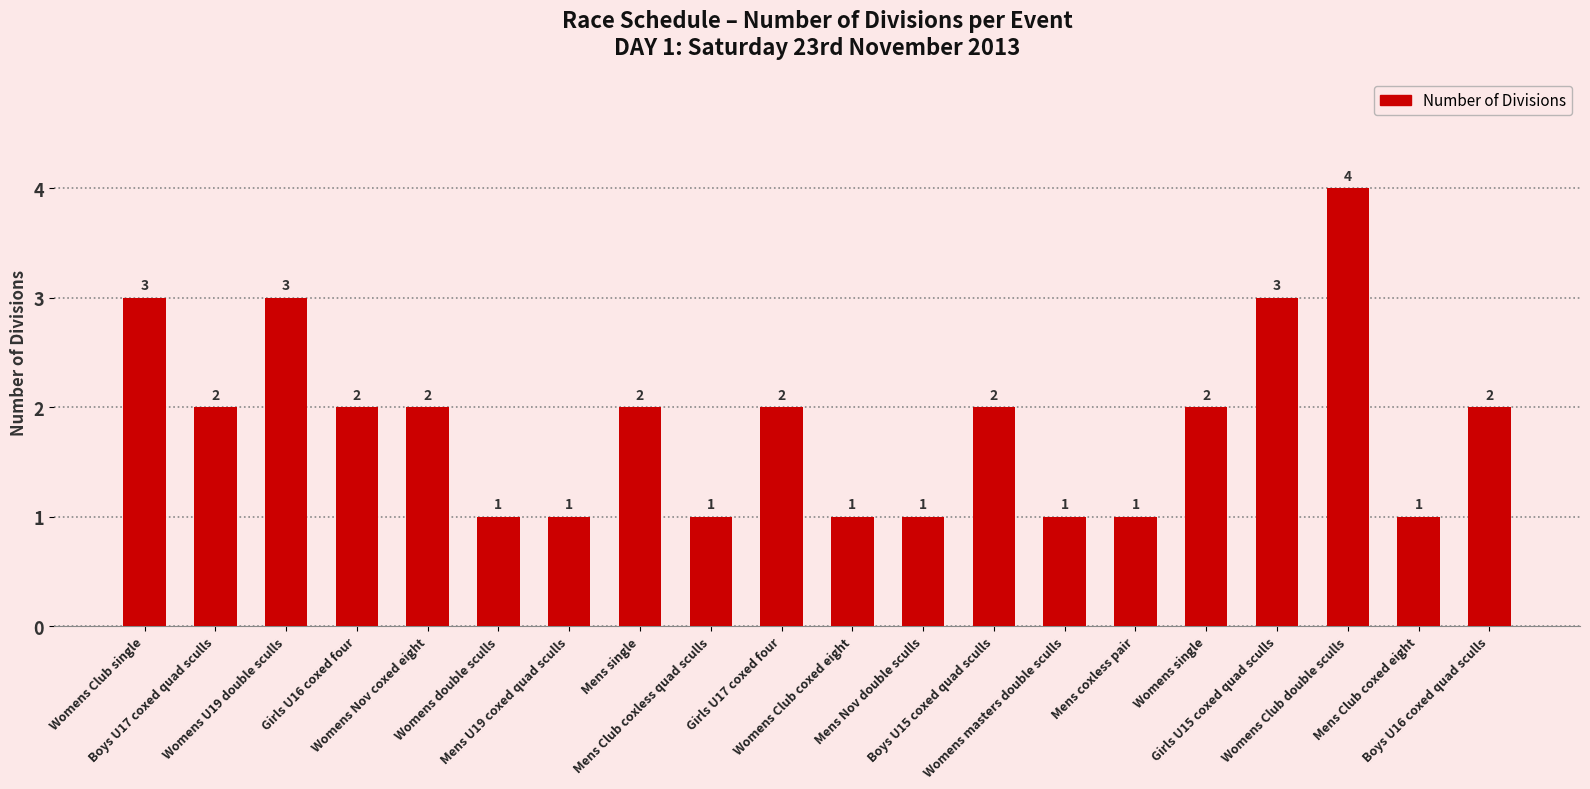

What is the label of the 4th bar from the left?

Girls U16 coxed four